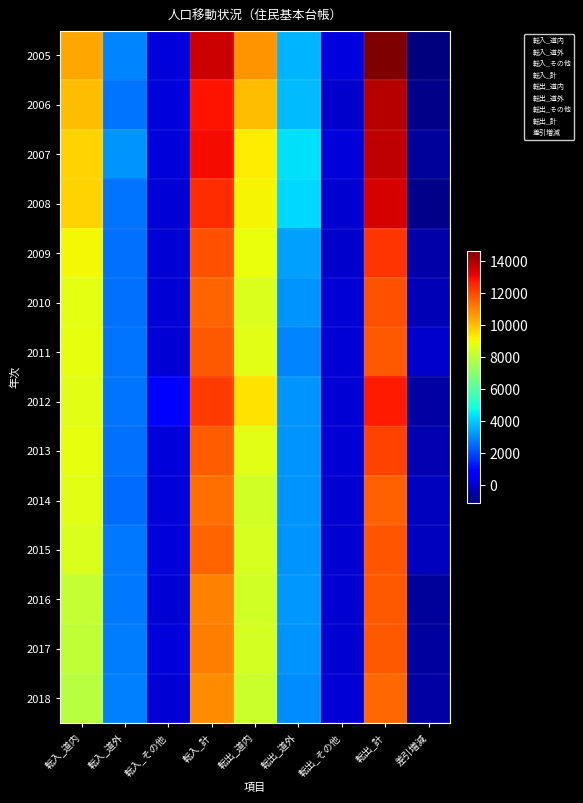

Count the number of categories in the chart.

9